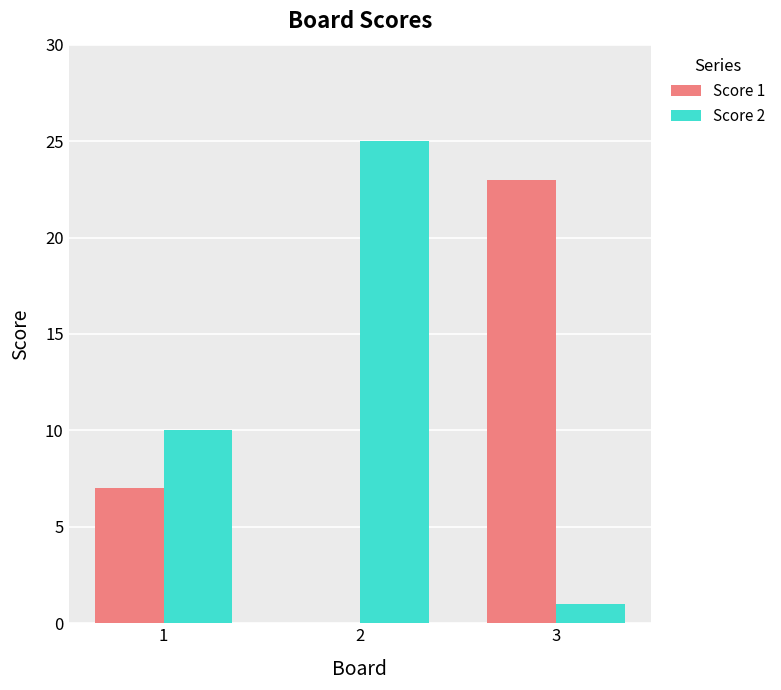

How many groups of bars are there?

3